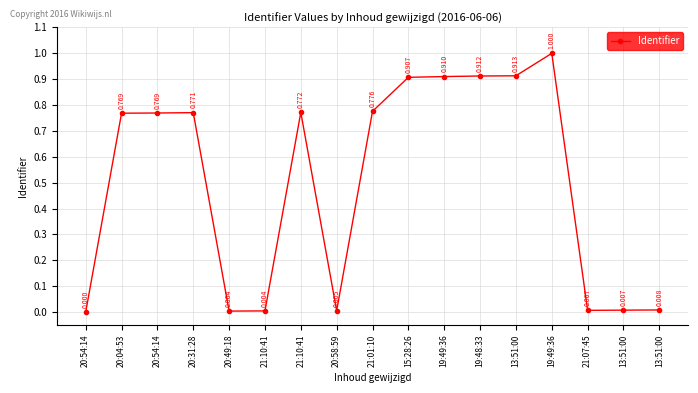

What is the value of the 13th point from the left?

0.9